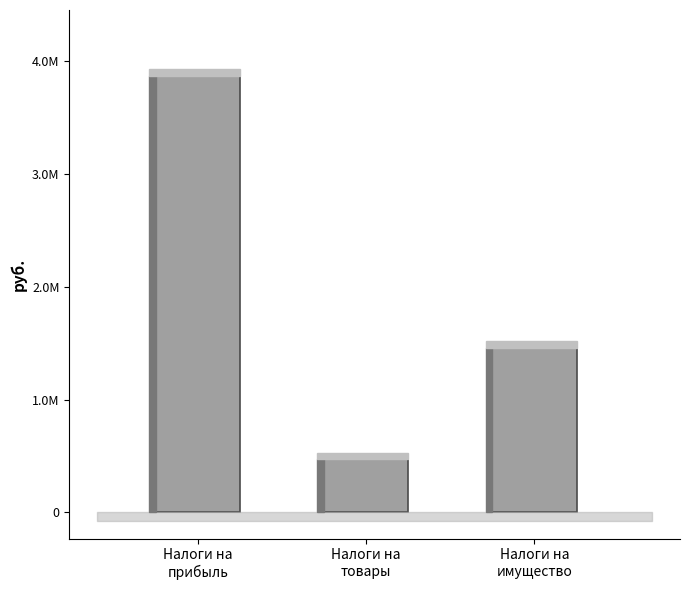

What is the approximate value at Налоги на
прибыль?

3871407.7